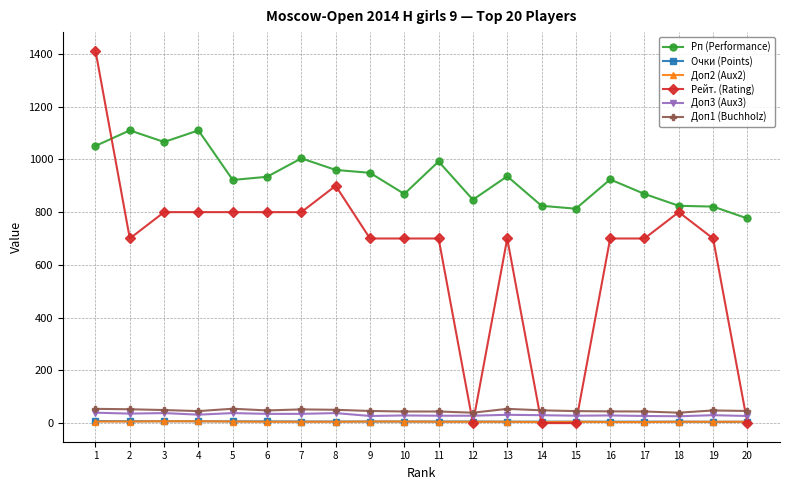

True or false: Доп2 (Aux2) and Рп (Performance) intersect in this chart.

False